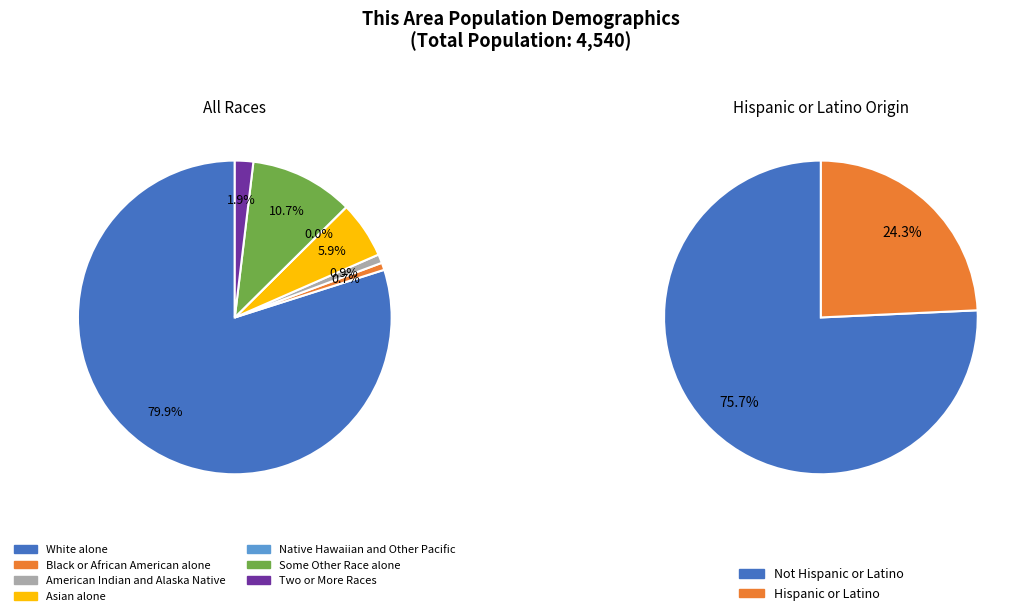

Which has a higher value, Some Other Race alone or Two or More Races?

Some Other Race alone